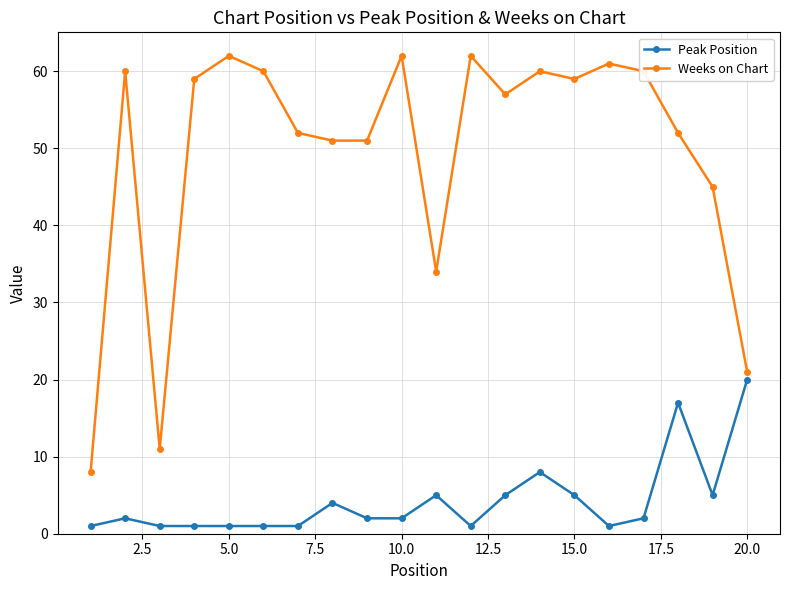

How many values in the Weeks on Chart series are below 59?

10